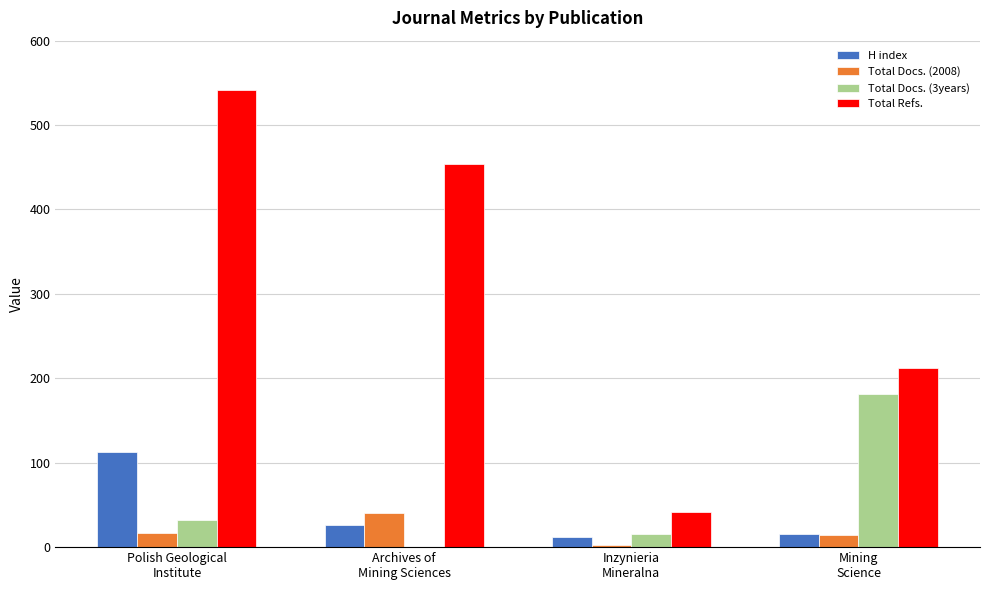

What is the highest value of the Total Docs. (2008) series?

40